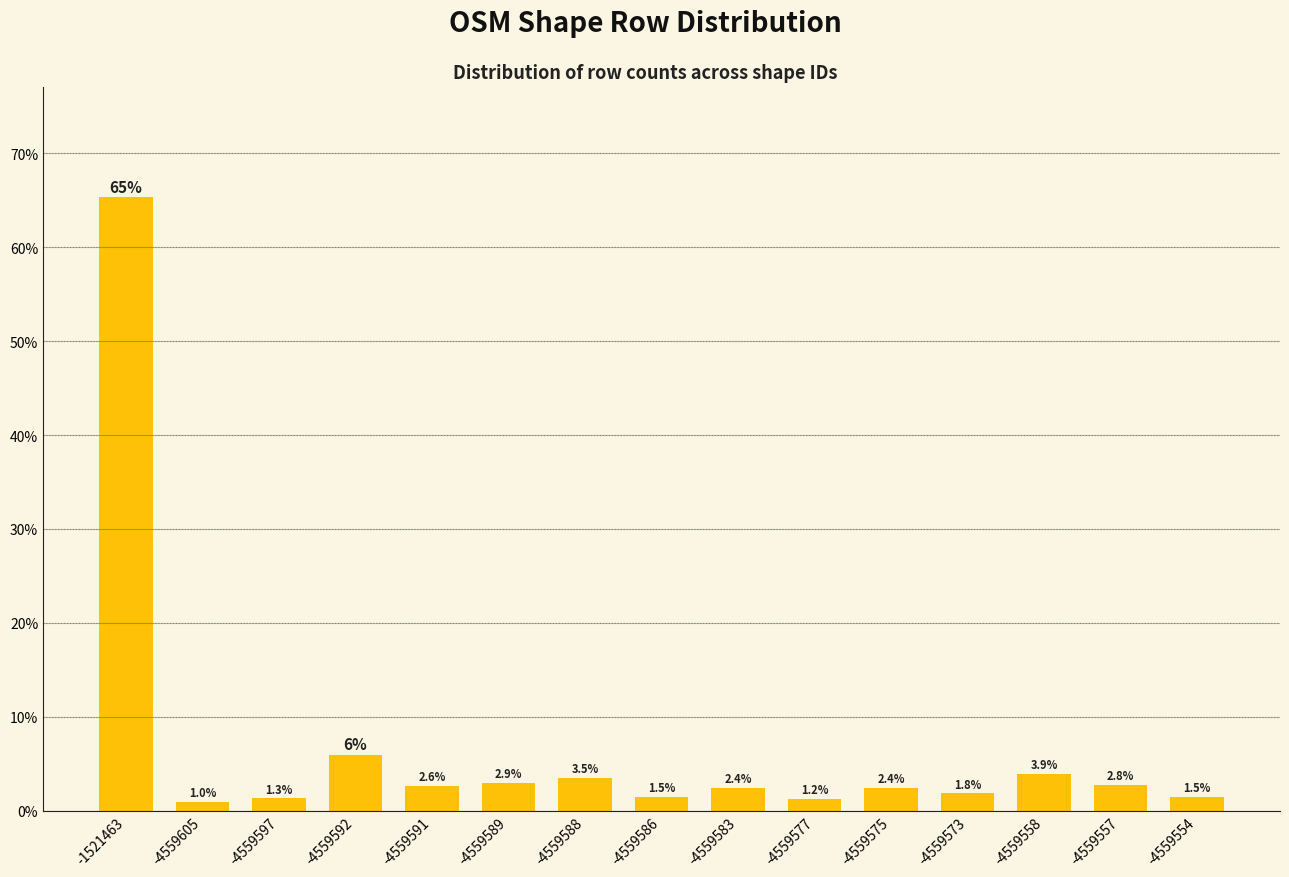

What is the smallest value displayed?

1.0